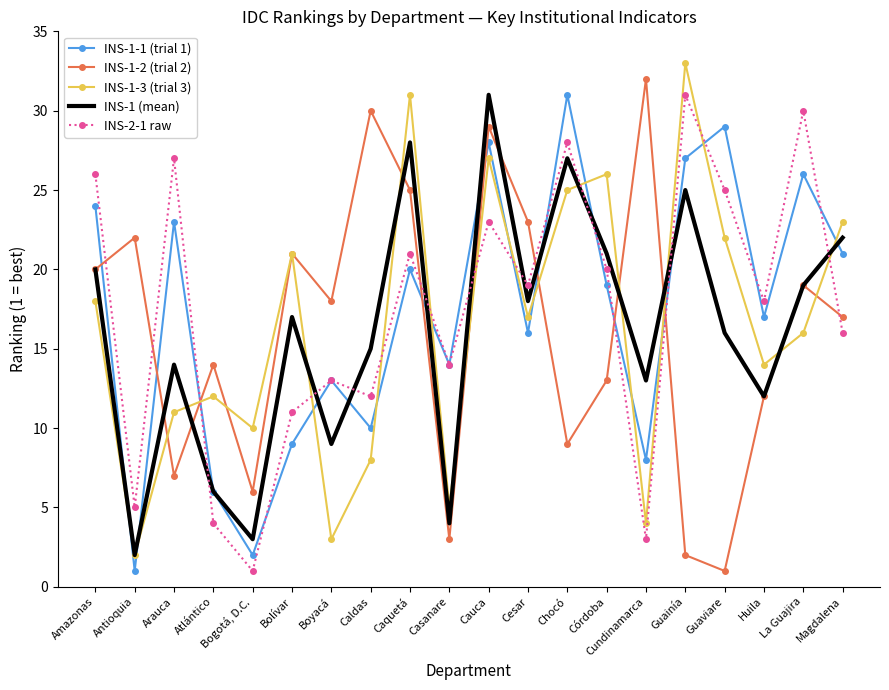

What is the spread (max minus min) of values at Cundinamarca?

29